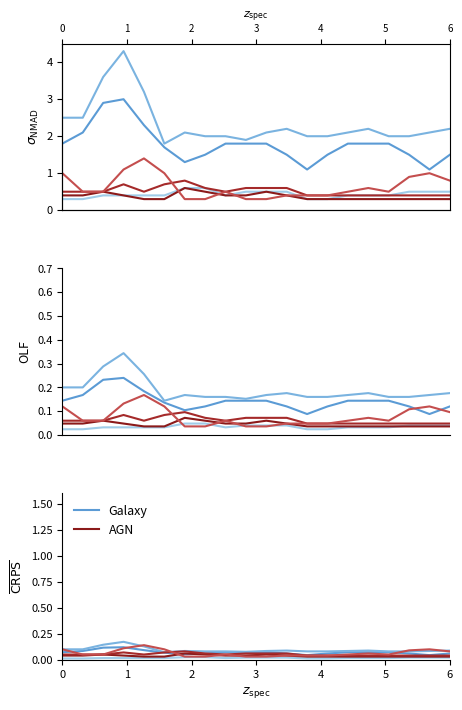

Is the value of Blue 2.194 at 0 greater than the value of Red 3.376 at 15?

Yes